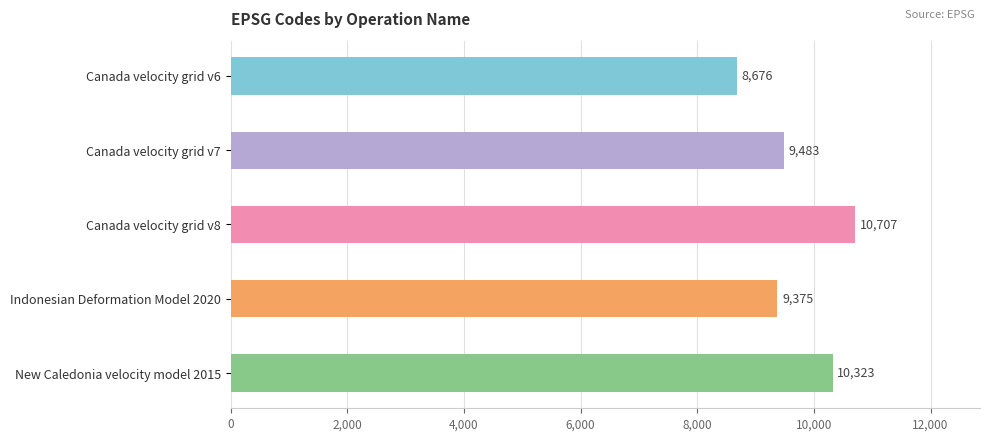

How many bars are there in total?

5